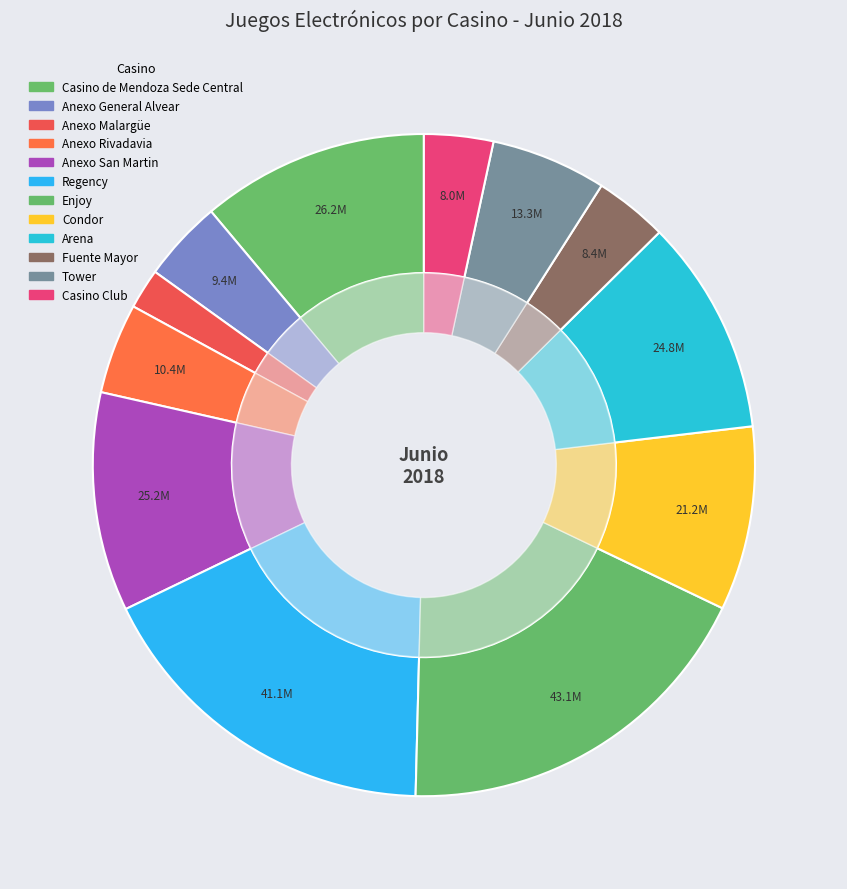

What is the total percentage of Anexo San Martin and Casino de Mendoza Sede Central?

21.8%